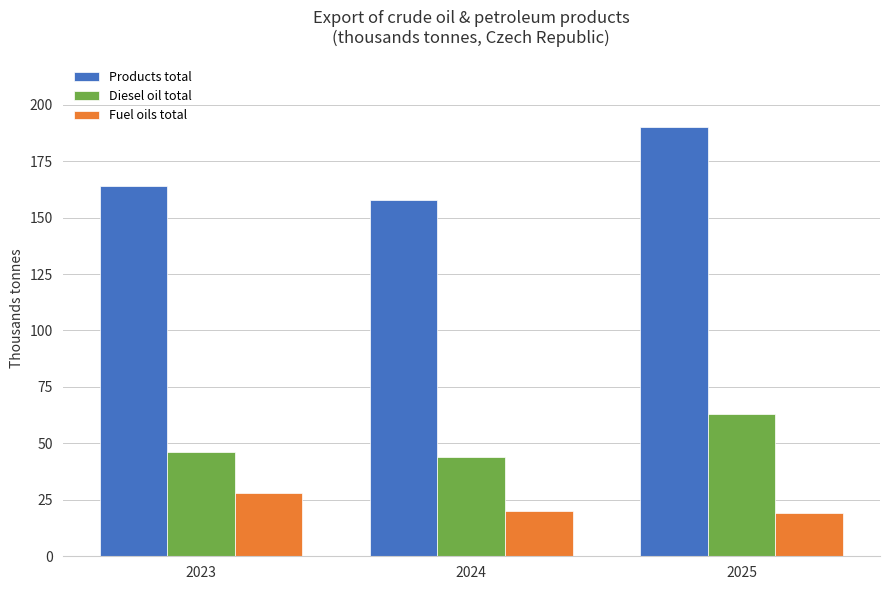

How many groups of bars are there?

3